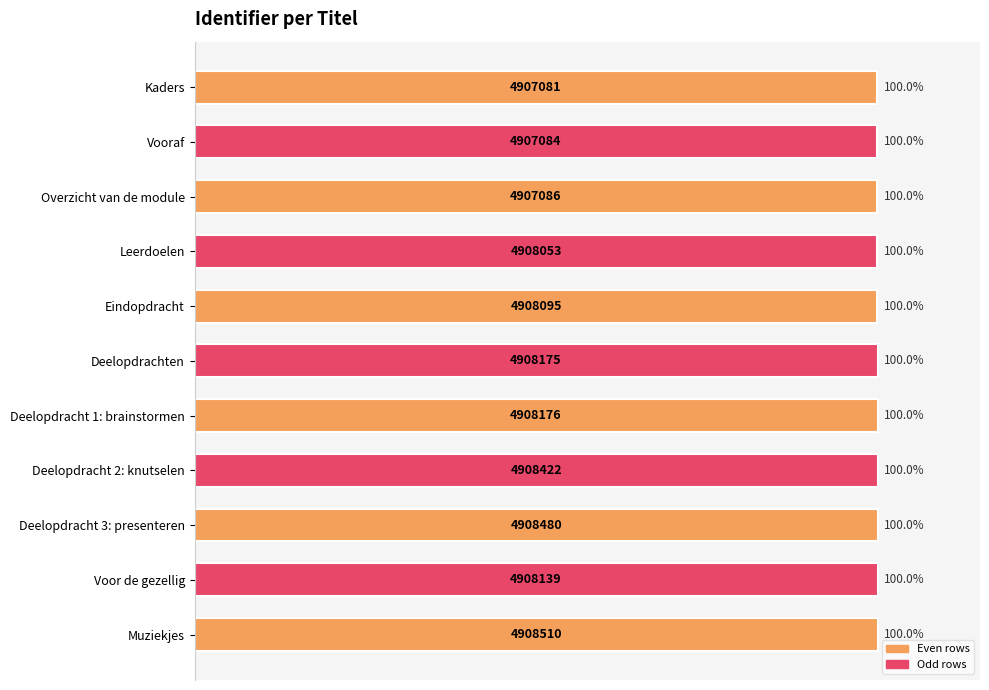

What is the ratio of the value at Deelopdracht 1: brainstormen to the value at Vooraf?

1.0